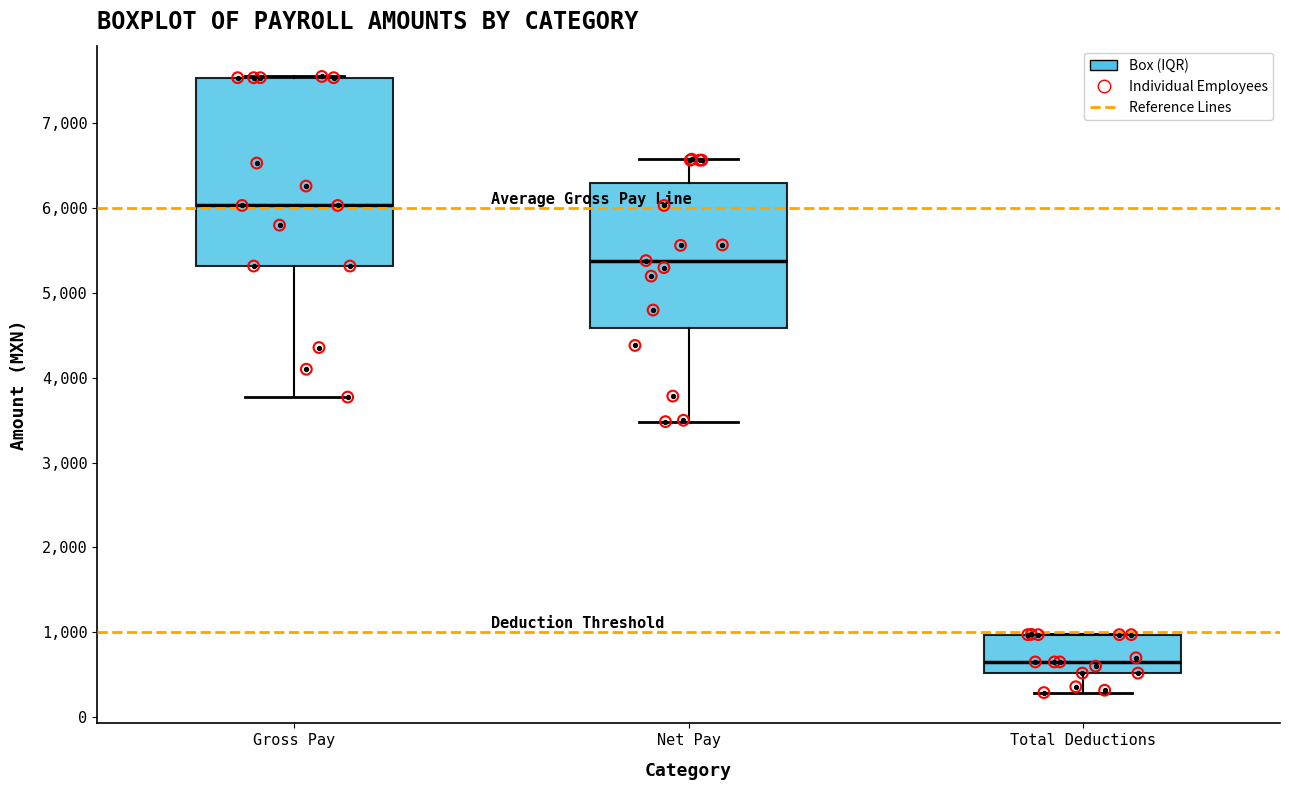

Reading left to right, transcribe this box plot: for each box, give where its median line is, the range the box spans, and where its two whiskers end, as read against the y-axis. The values are not printed on the chart, so give them approximately, as read against the axis.

Gross Pay: median 6000, box 5300 to 7500, whiskers 3800 to 7600
Net Pay: median 5400, box 4600 to 6300, whiskers 3500 to 6600
Total Deductions: median 700, box 500 to 1000, whiskers 300 to 1000